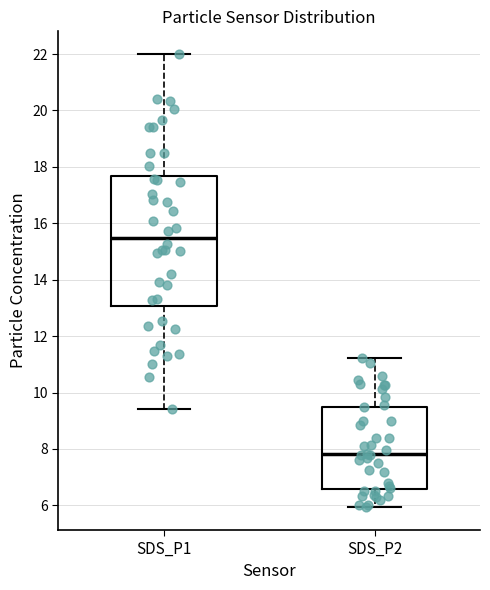

Where does the median line of the box for SDS_P1 sit on the y-axis? The values are not printed on the chart, so give them approximately, as read against the axis.

15.4